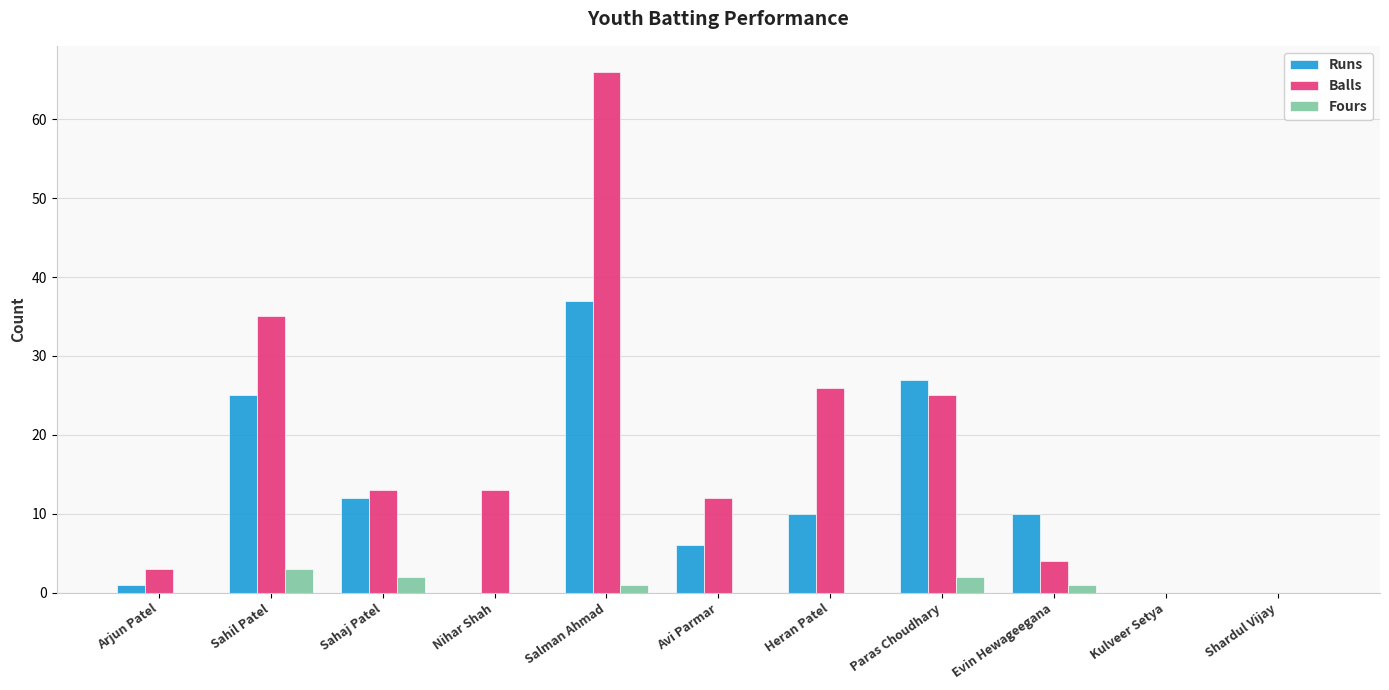

Is the value of Fours at Shardul Vijay greater than the value of Balls at Paras Choudhary?

No